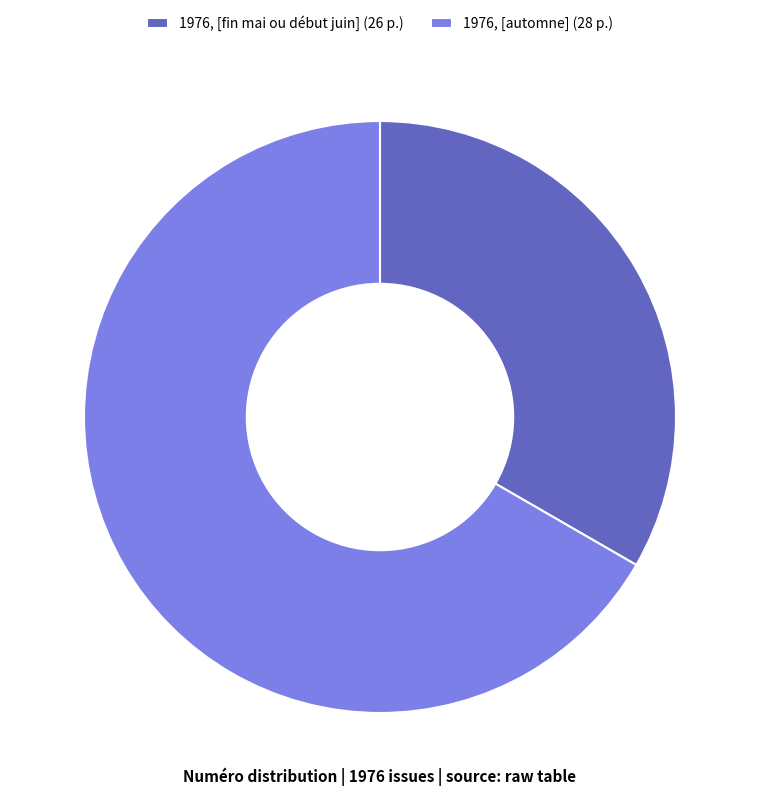

True or false: 1976, [fin mai ou début juin] (26 p.) accounts for 33% of the total.

True